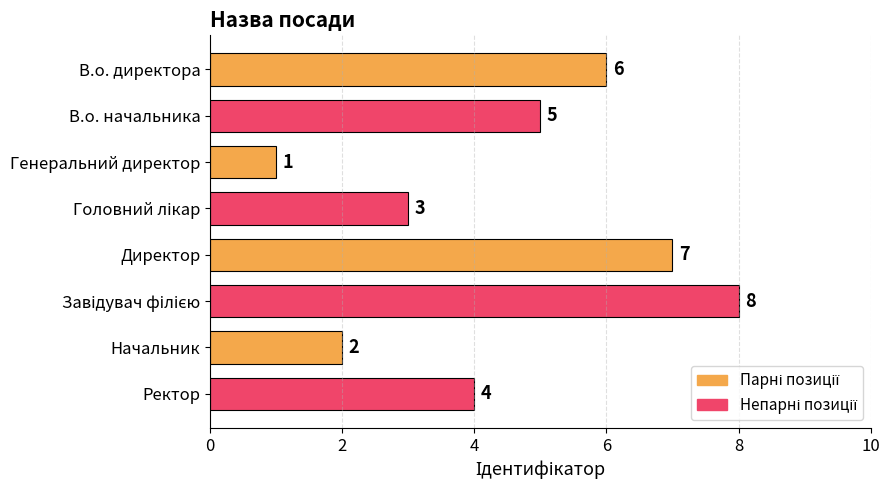

The value at Начальник is 1. True or false?

False